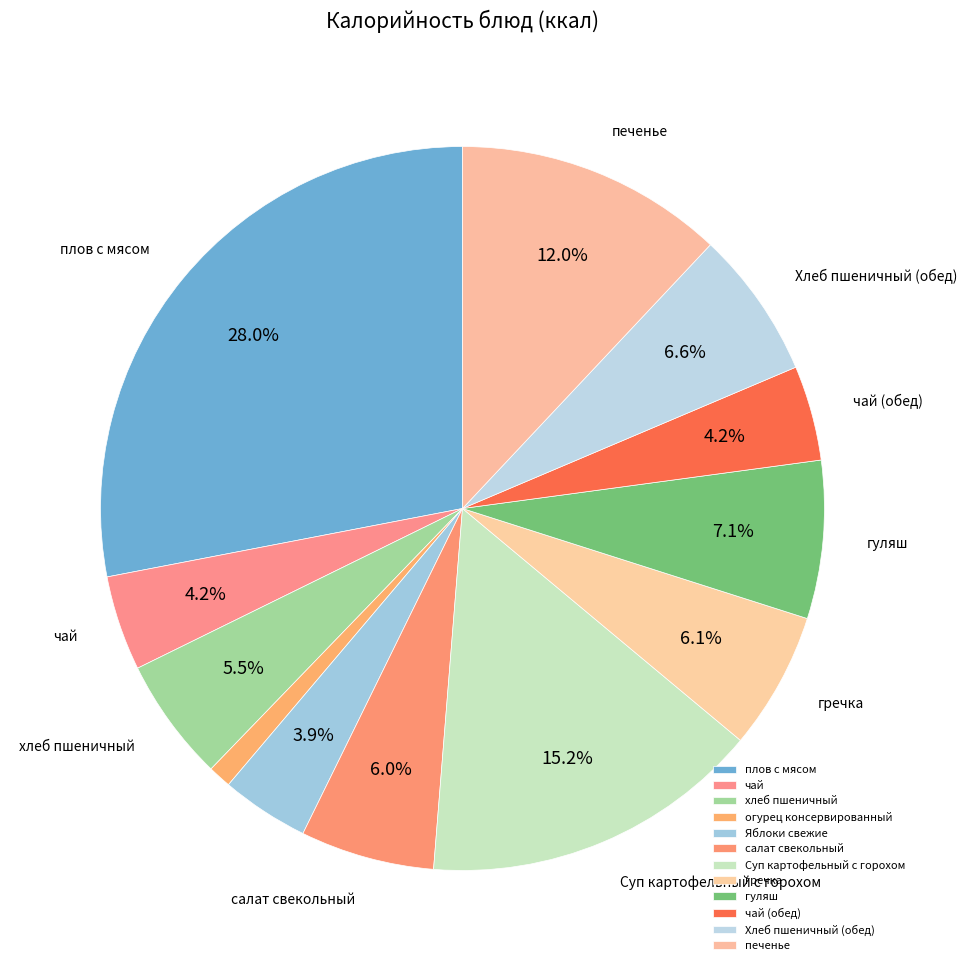

True or false: салат свекольный accounts for 19% of the total.

False